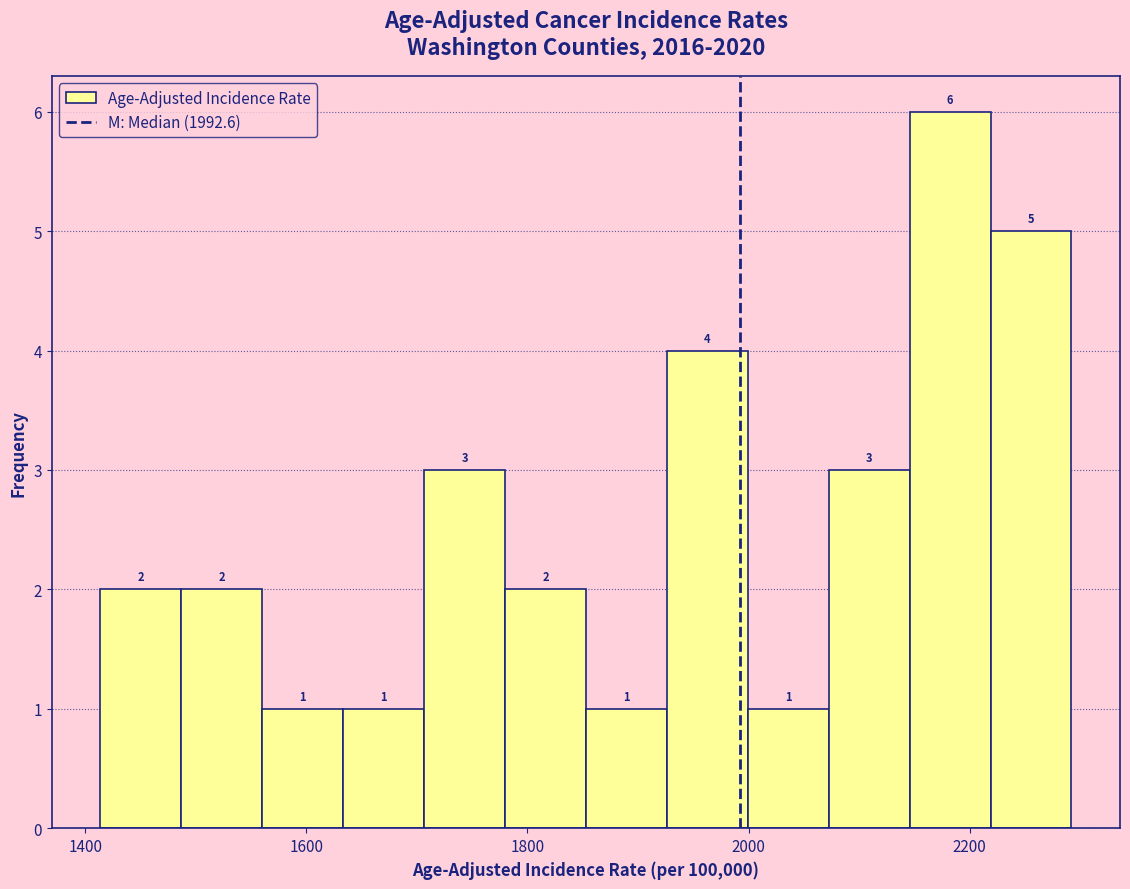

Around what value on the x-axis is the tallest bar? Give the approximate position of its centre, as read against the axis.

2180